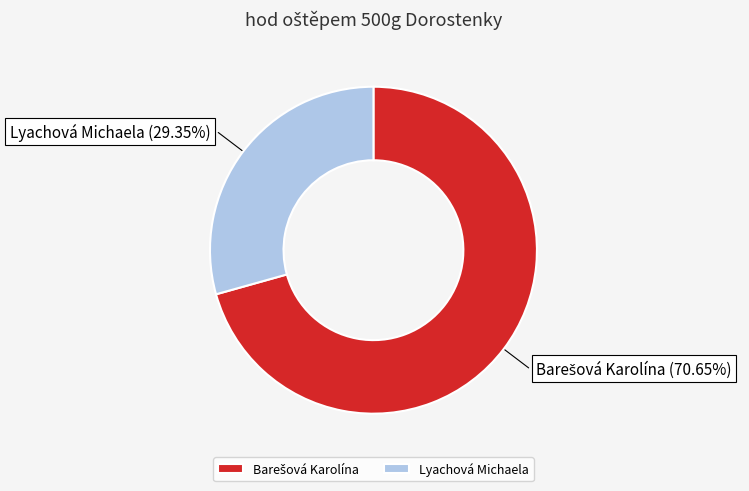

How many segments does this pie chart have?

2